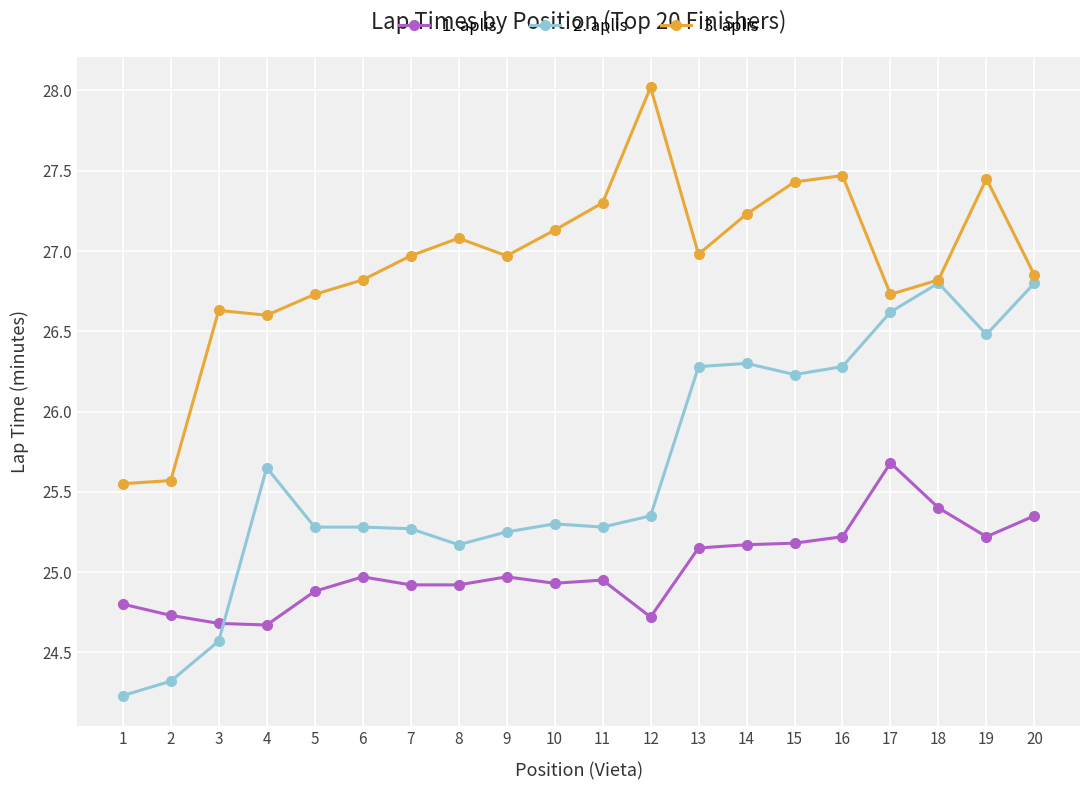

True or false: 2. aplis has a value of 24.2 at 1.

True